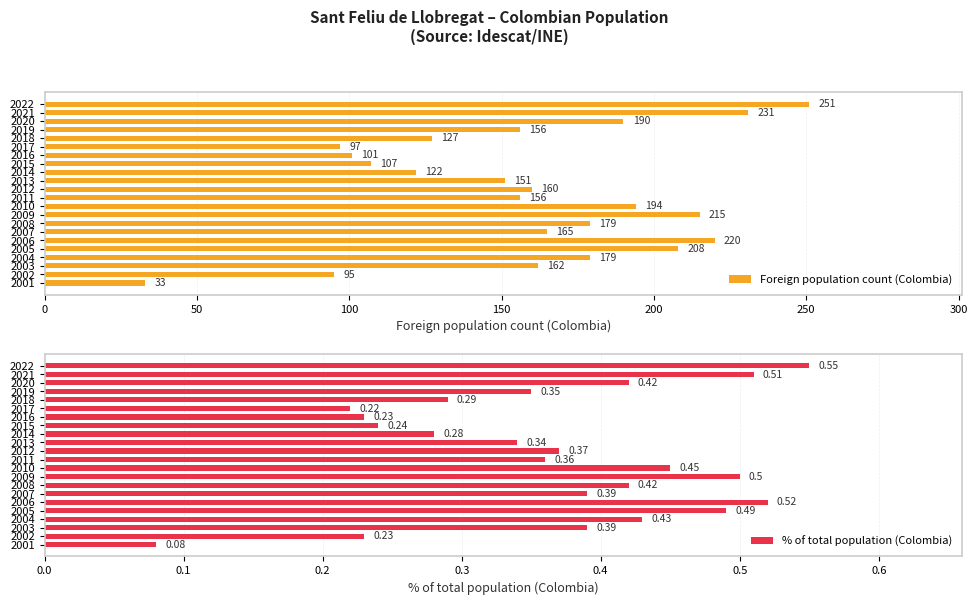

Reading left to right, extract all data points from this chart.

Foreign population count (Colombia): 251.0	231.0	190.0	156.0	127.0	97.0	101.0	107.0	122.0	151.0	160.0	156.0	194.0	215.0	179.0	165.0	220.0	208.0	179.0	162.0	95.0	33.0
% of total population (Colombia): 0.6	0.5	0.4	0.3	0.3	0.2	0.2	0.2	0.3	0.3	0.4	0.4	0.5	0.5	0.4	0.4	0.5	0.5	0.4	0.4	0.2	0.1